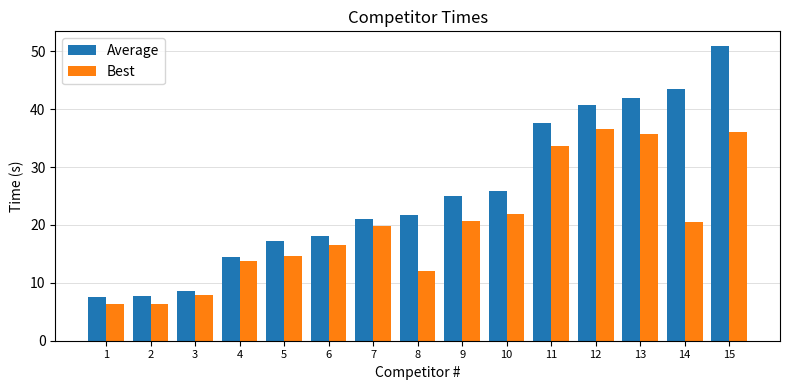

Is the value of Average at 9 greater than the value of Best at 6?

Yes